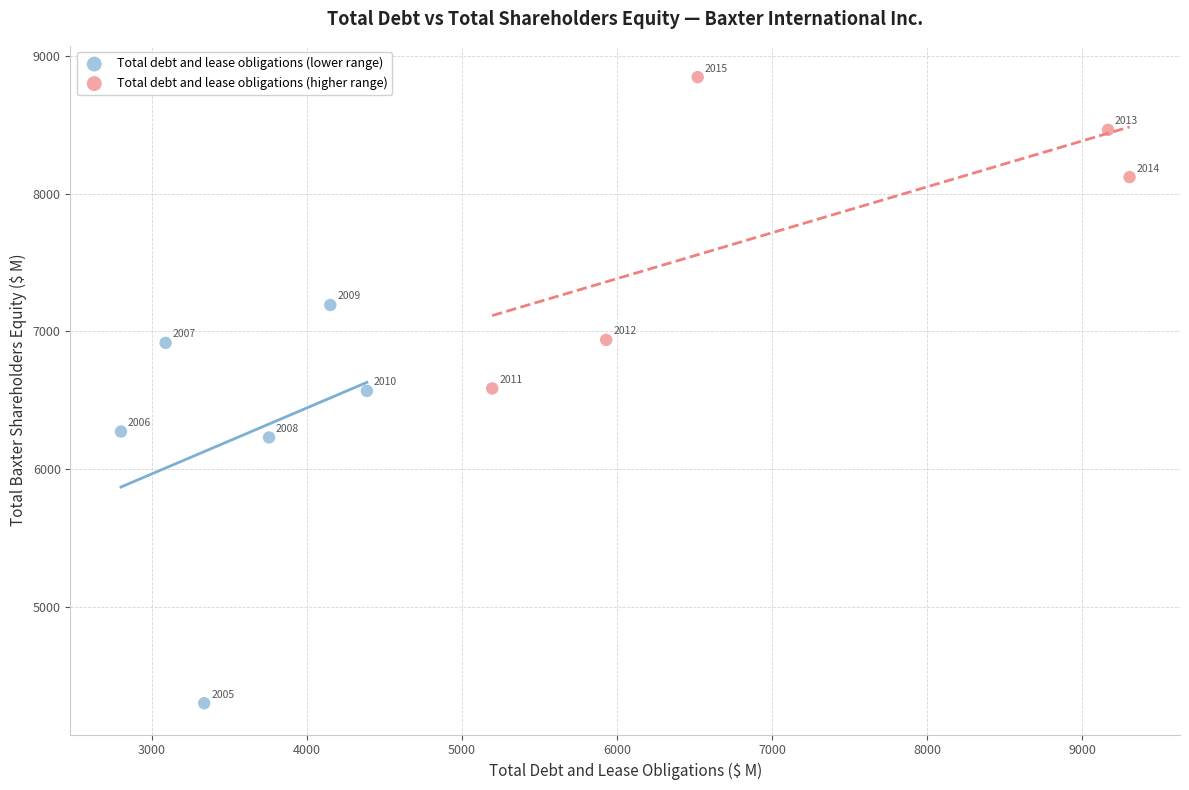

Which series reaches the maximum Y coordinate?

Total debt and lease obligations (higher range)